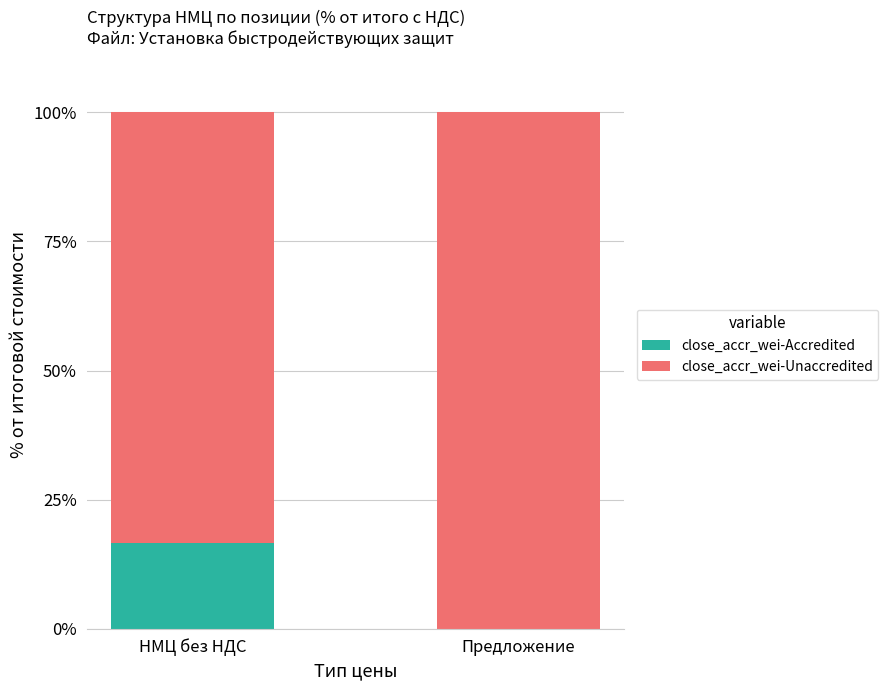

What is the difference between the close_accr_wei-Accredited values at Предложение and НМЦ без НДС?

16.7